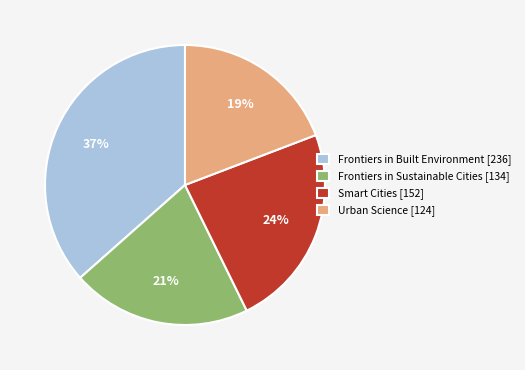

Do Smart Cities [152] and Urban Science [124] together represent more than half of the pie?

No